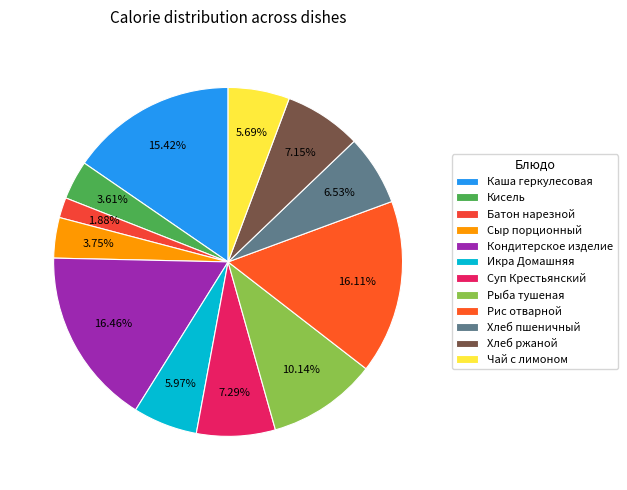

How many slices are in this pie chart?

12